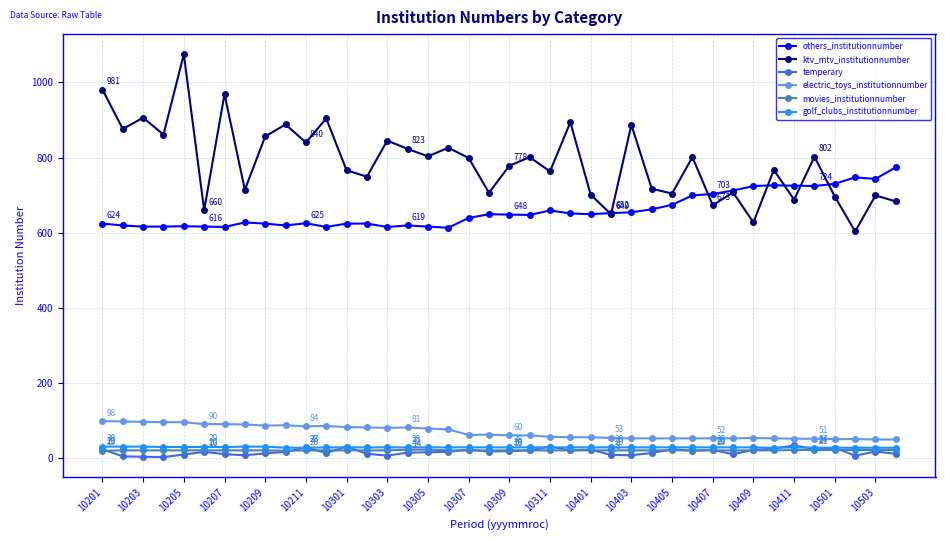

True or false: temperary has more than 0 interior local peaks.

True